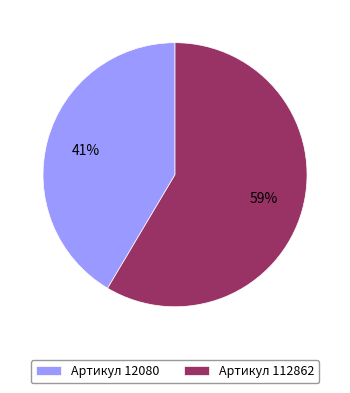

Combined, do Артикул 112862 and Артикул 12080 account for over 50%?

Yes